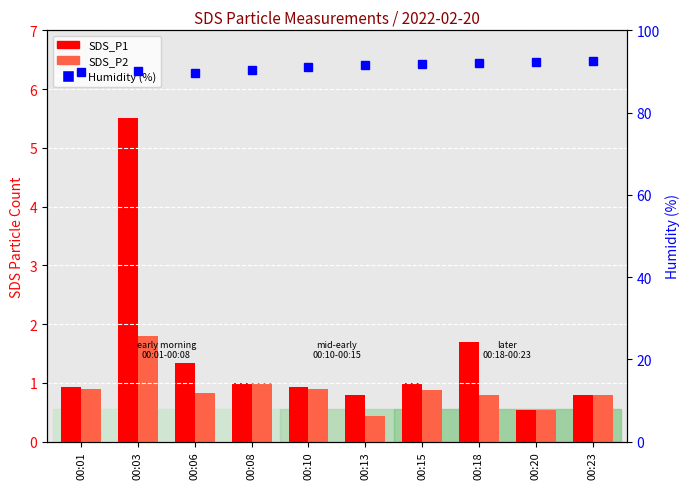

Where is Humidity (%) nearest to the value 91?

00:10